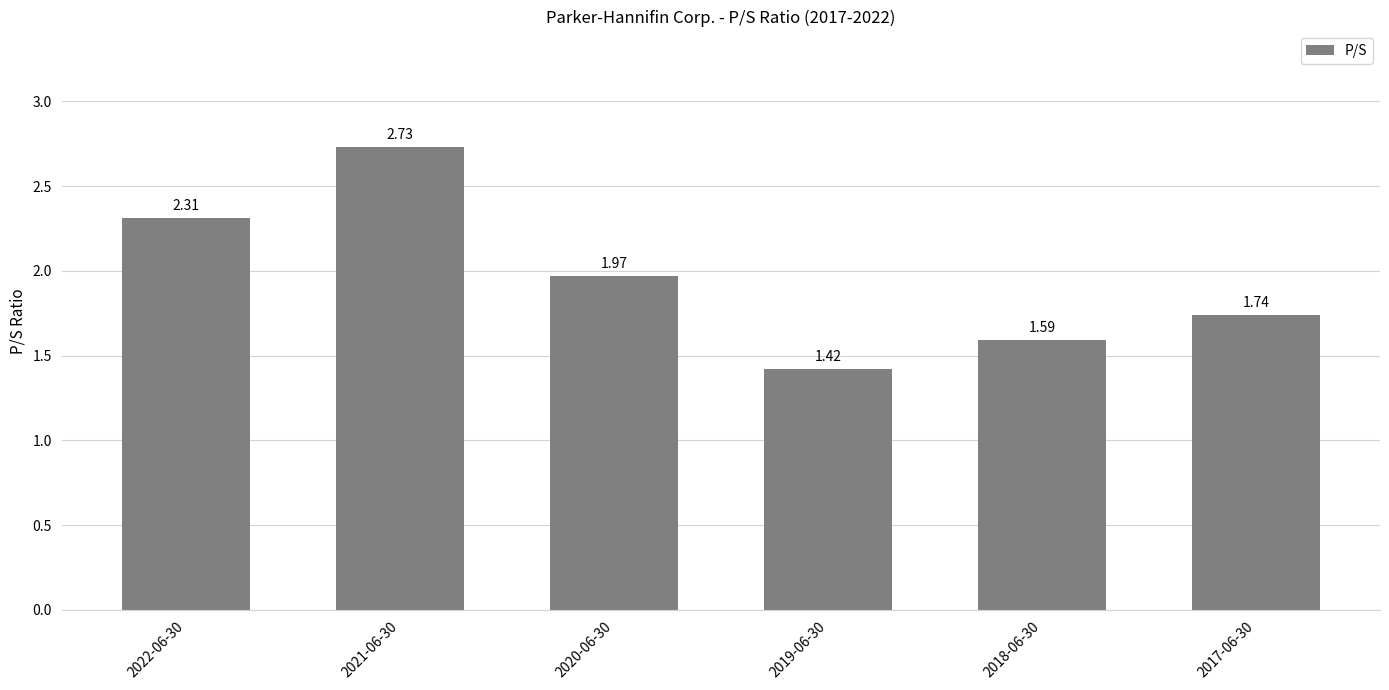

Which label corresponds to the smallest value in the chart?

2019-06-30